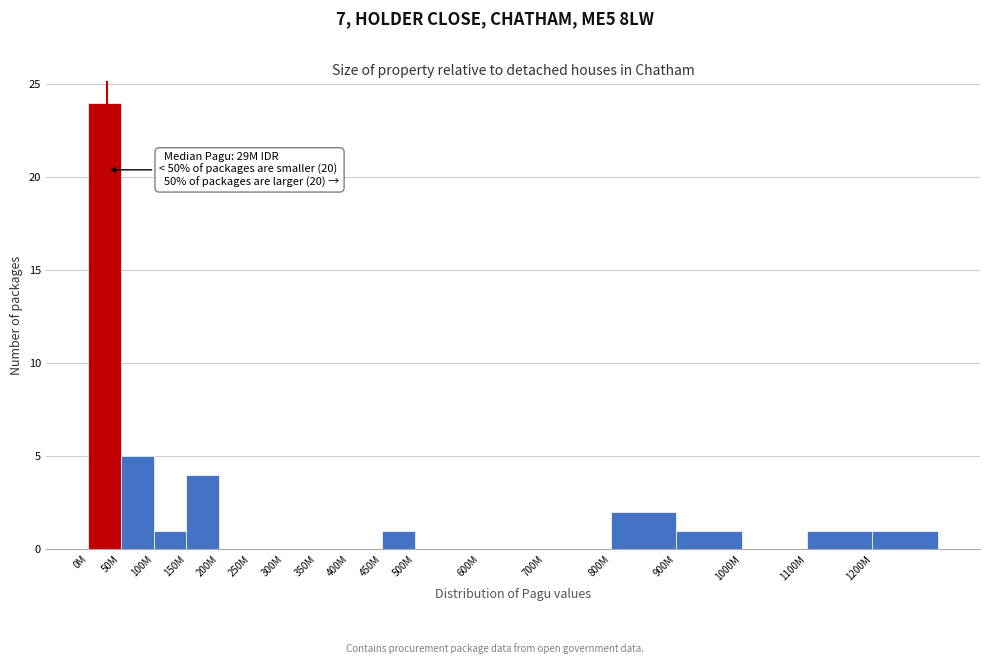

Reading right to left, what are all the values shown in this chart?

1200M=1	1100M=1	1000M=0	900M=1	800M=2	700M=0	600M=0	500M=0	450M=1	400M=0	350M=0	300M=0	250M=0	200M=0	150M=4	100M=1	50M=5	0M=24